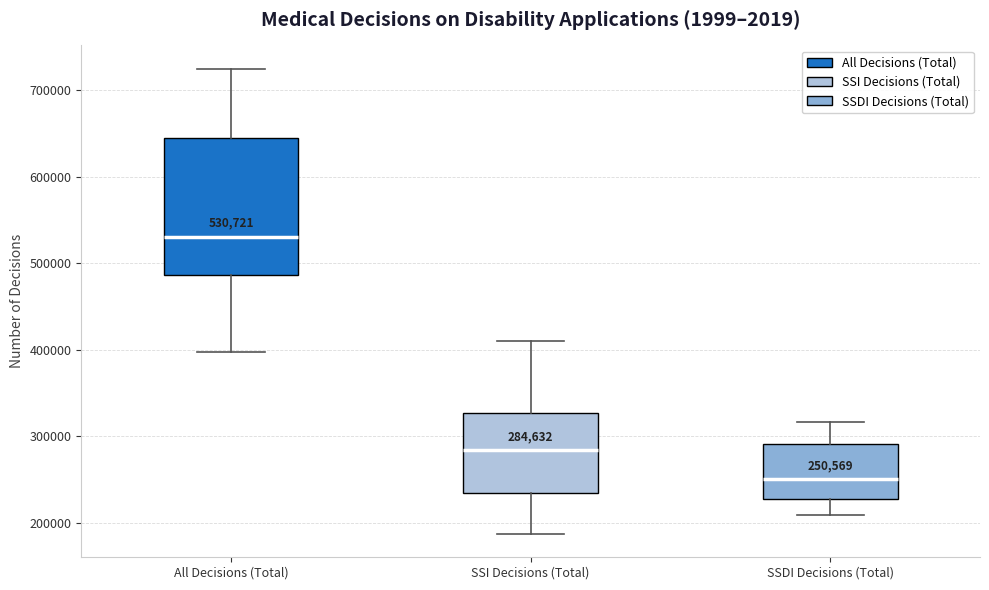

Which box is the tallest, from its lower edge to its upper edge?

All Decisions (Total)